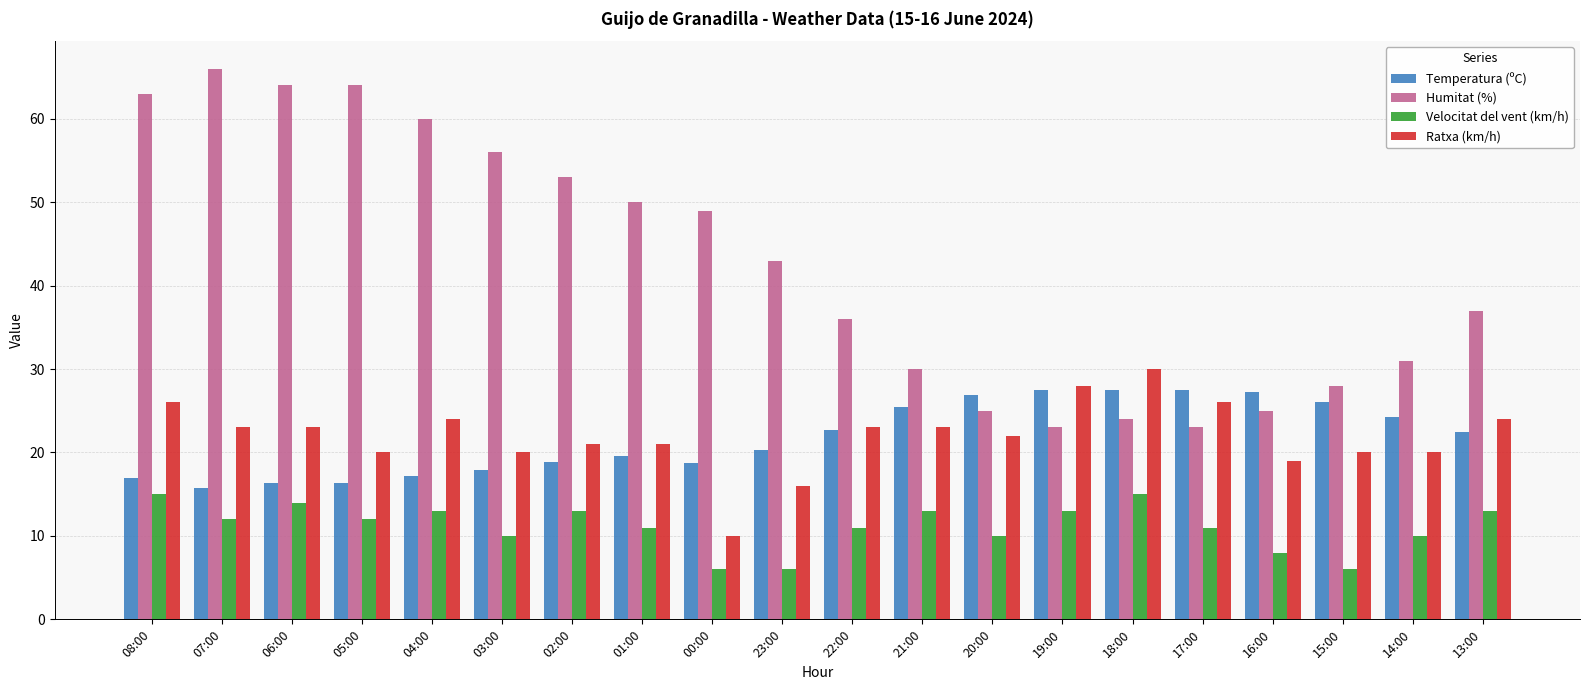

What is the approximate value of Velocitat del vent (km/h) at 01:00?

11.0